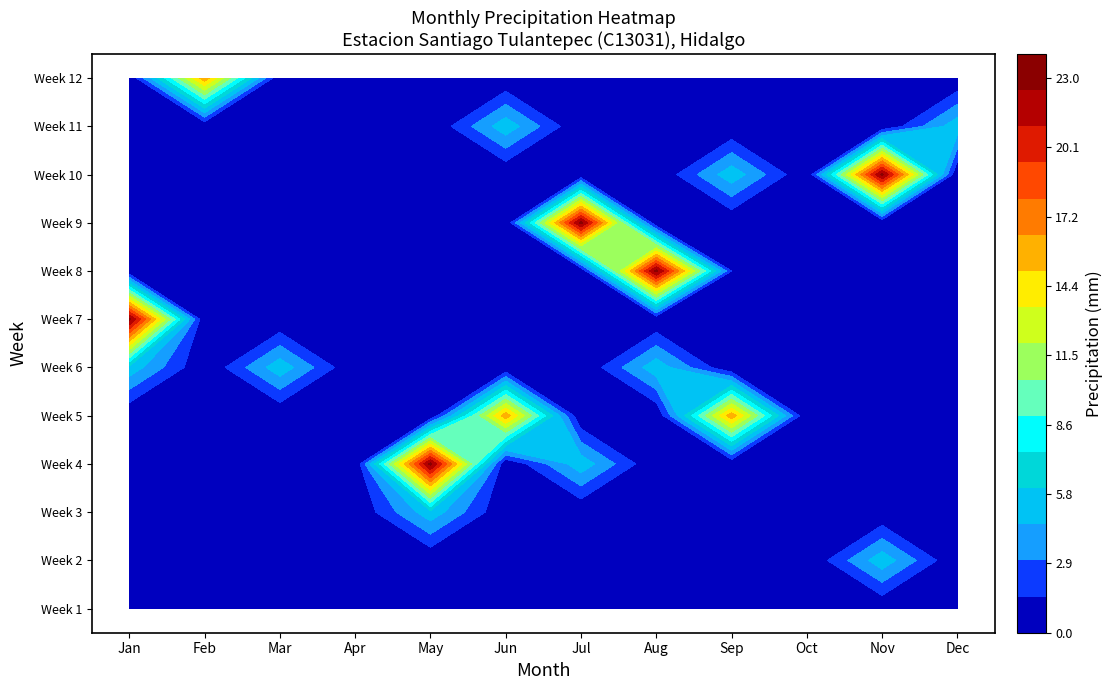

Which category has the highest value in the Nov series?

9